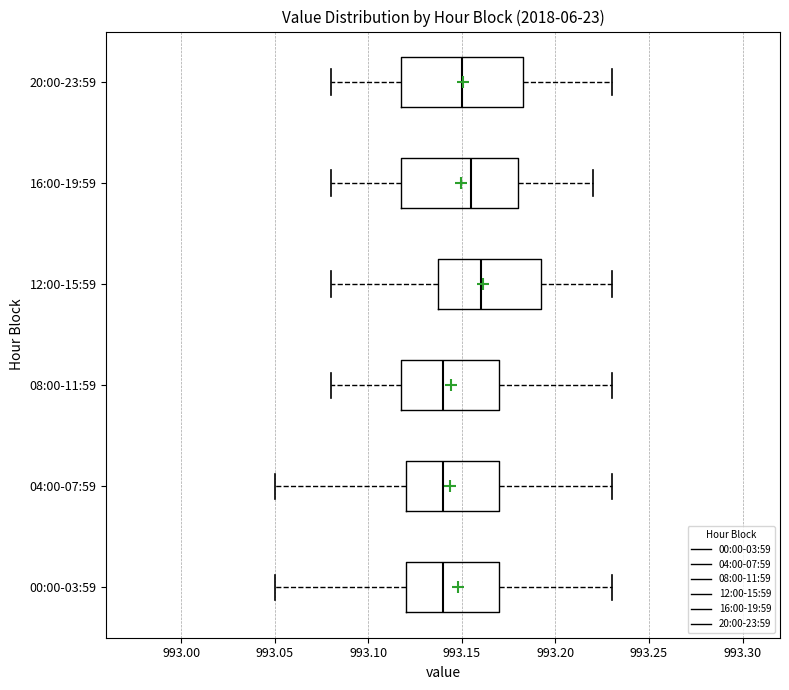

Reading bottom to top, read every box against the x-axis: the position of its median line, the range the box covers, and the ends of its whiskers. The values are not printed on the chart, so give them approximately, as read against the axis.

00:00-03:59: median 993.140, box 993.120 to 993.170, whiskers 993.050 to 993.230
04:00-07:59: median 993.140, box 993.120 to 993.170, whiskers 993.050 to 993.230
08:00-11:59: median 993.140, box 993.120 to 993.170, whiskers 993.080 to 993.230
12:00-15:59: median 993.160, box 993.140 to 993.195, whiskers 993.080 to 993.230
16:00-19:59: median 993.155, box 993.120 to 993.180, whiskers 993.080 to 993.220
20:00-23:59: median 993.150, box 993.120 to 993.185, whiskers 993.080 to 993.230